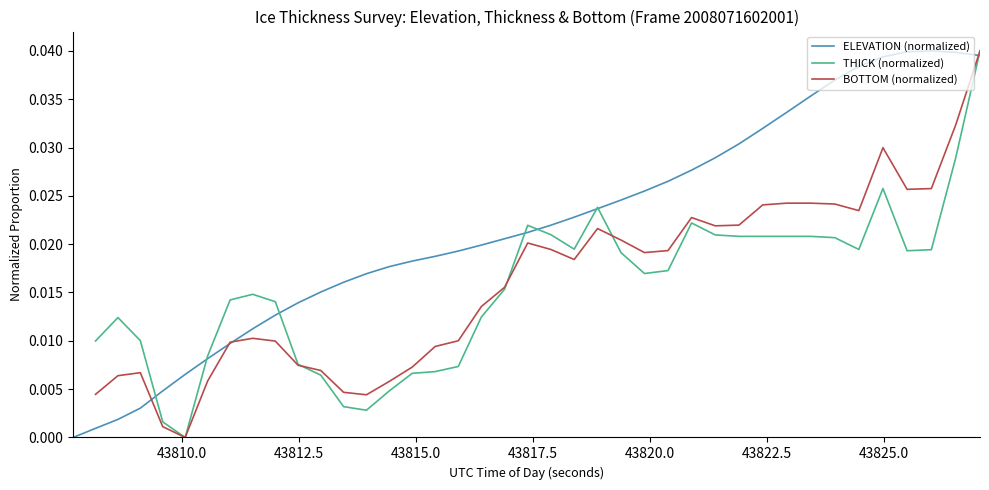

True or false: THICK (normalized) has more than 1 points higher than both neighbors.

True